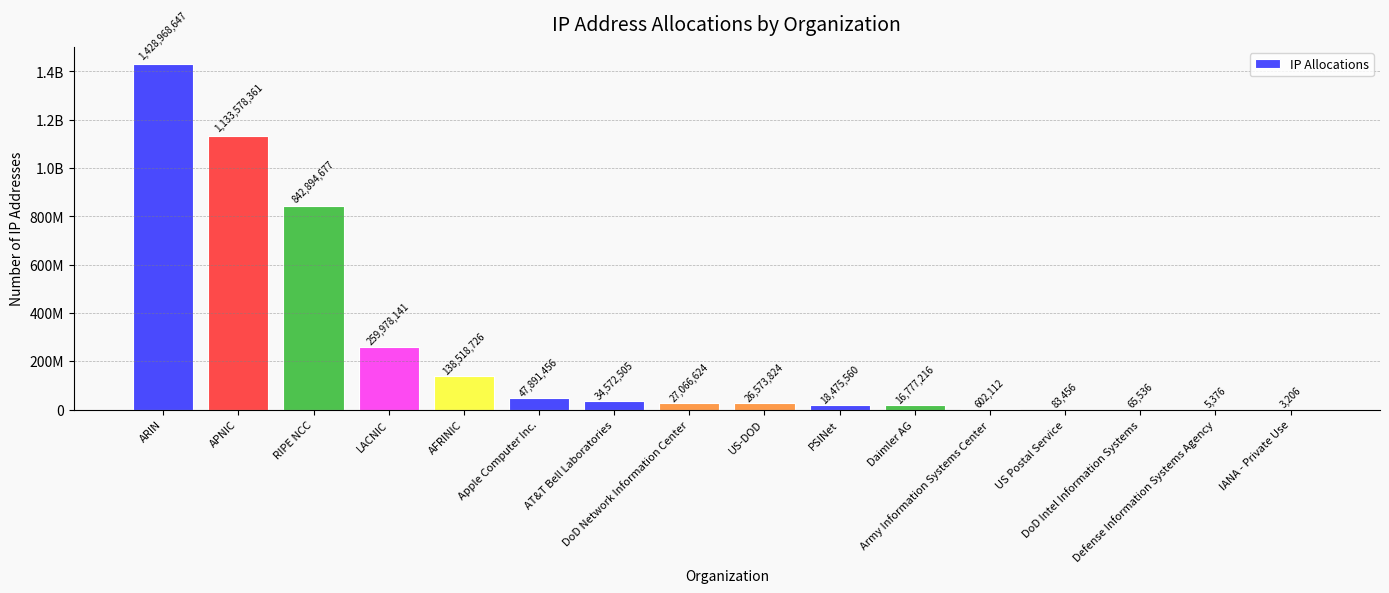

What is the value of the 7th bar from the left?

34572505